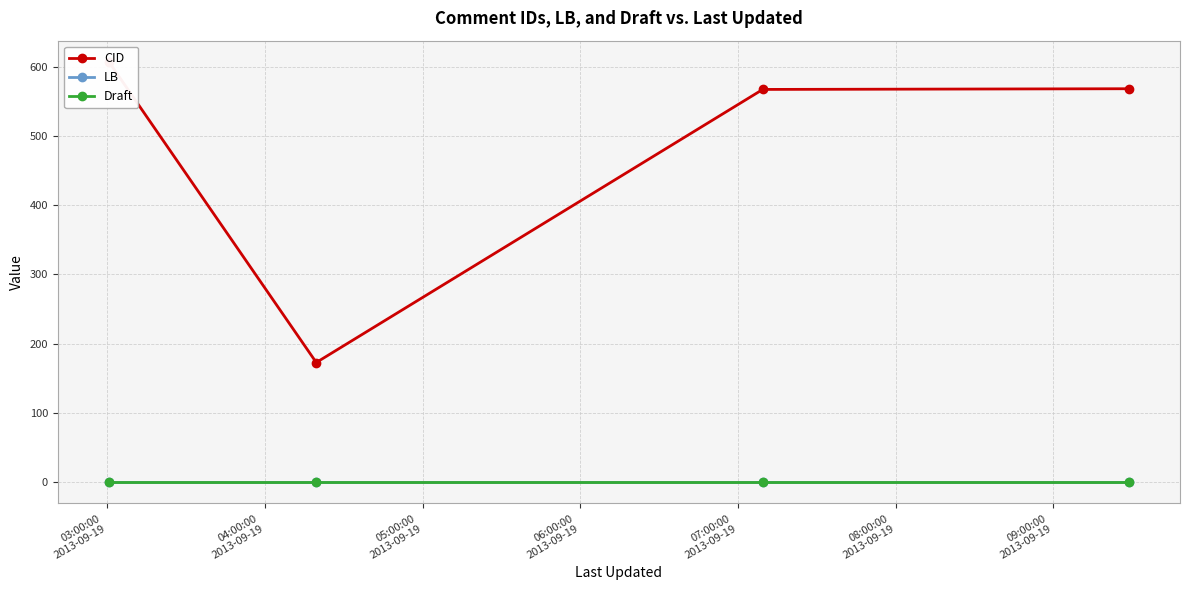

Is this an area chart (filled region under the line)?

No